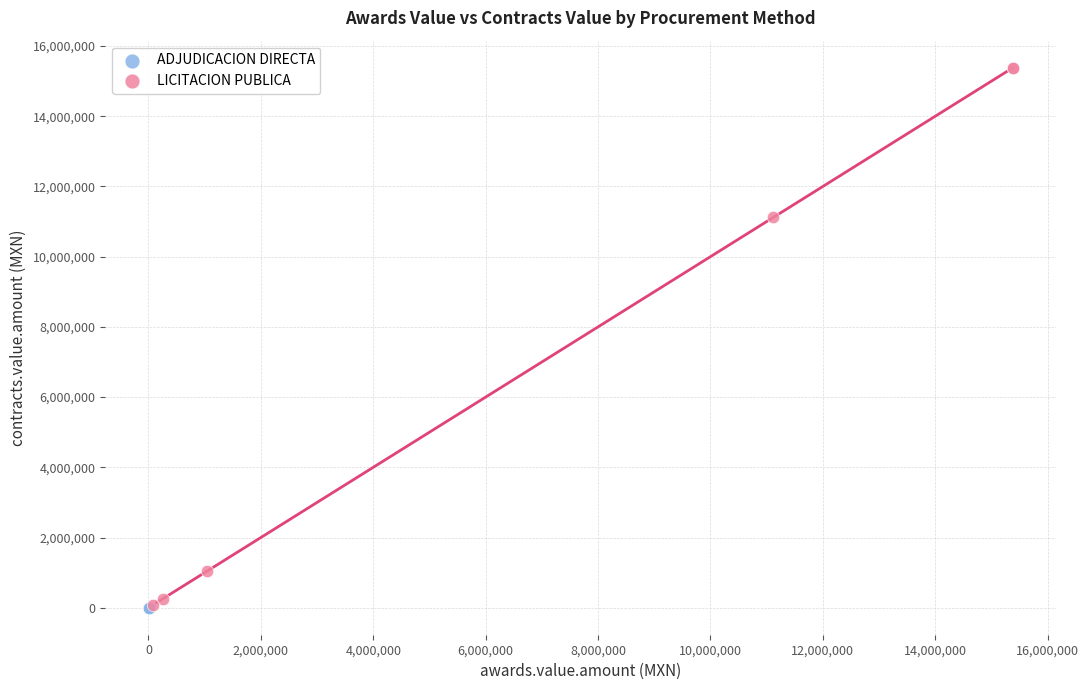

What are all the series names shown in the legend?

ADJUDICACION DIRECTA, LICITACION PUBLICA